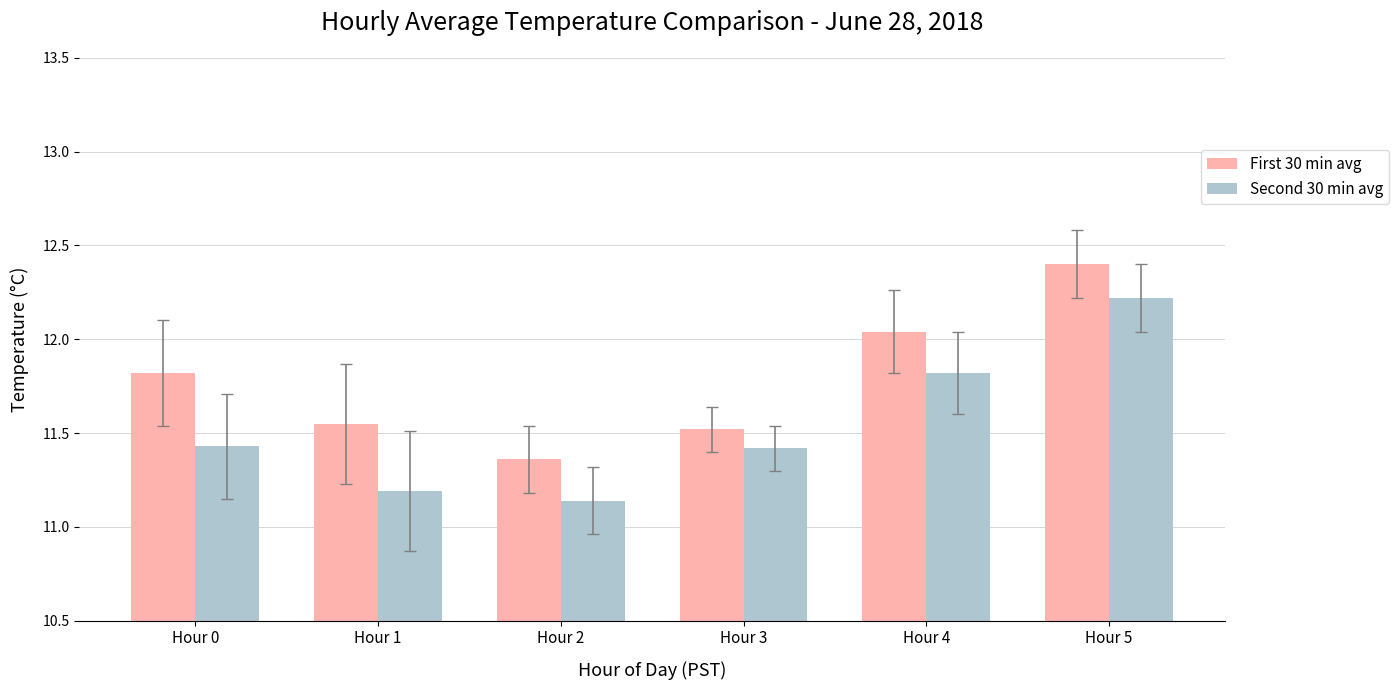

The First 30 min avg series shows 11.4 at Hour 2. True or false?

True